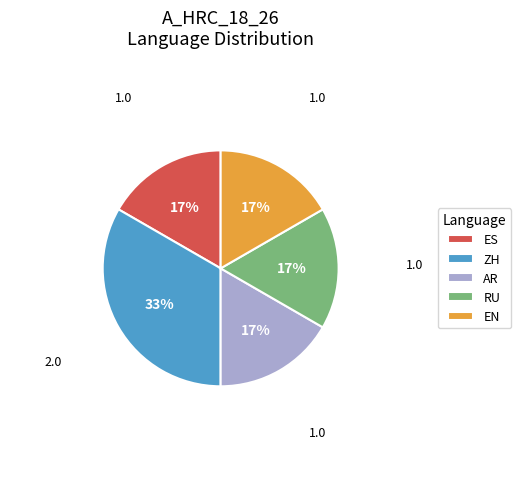

Is there a majority slice in this chart?

No